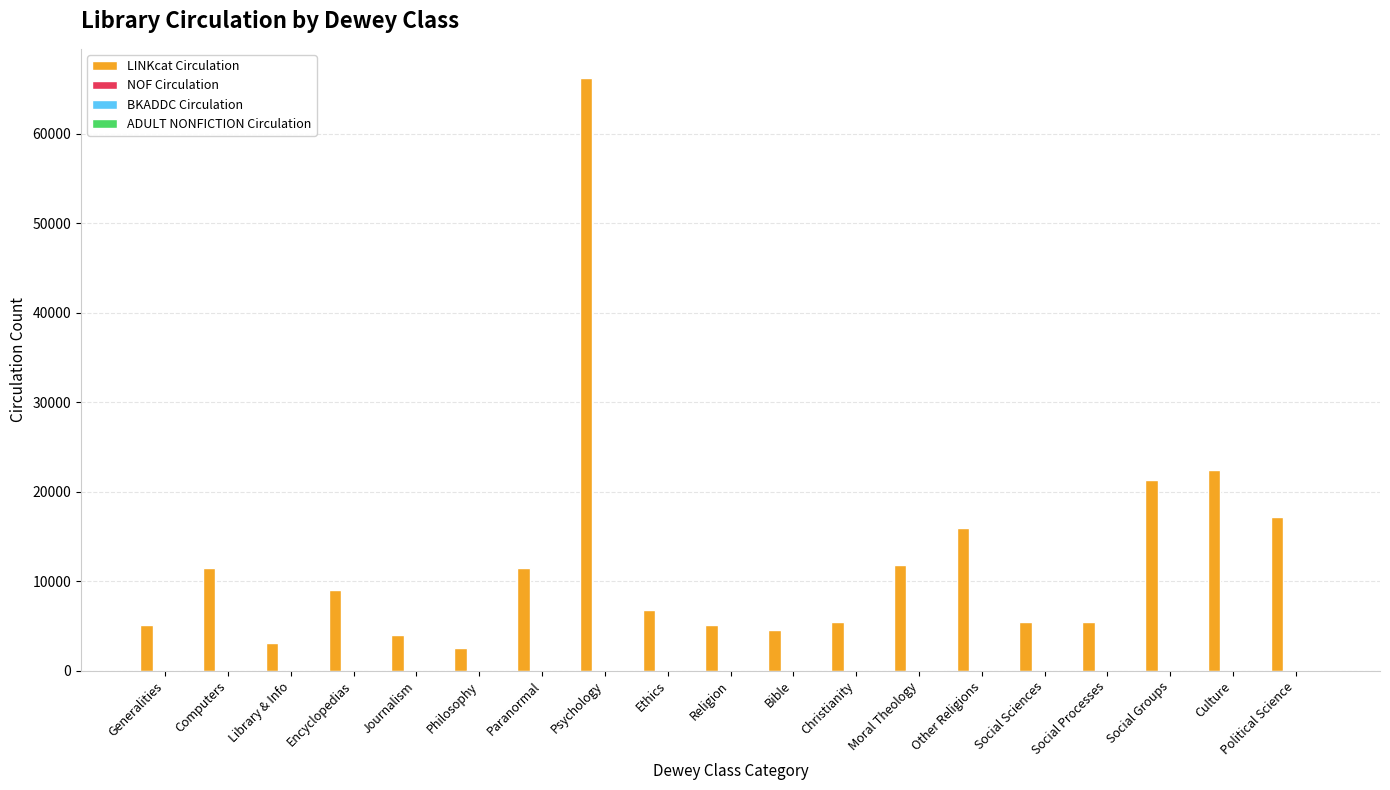

Does the chart contain stacked bars?

No